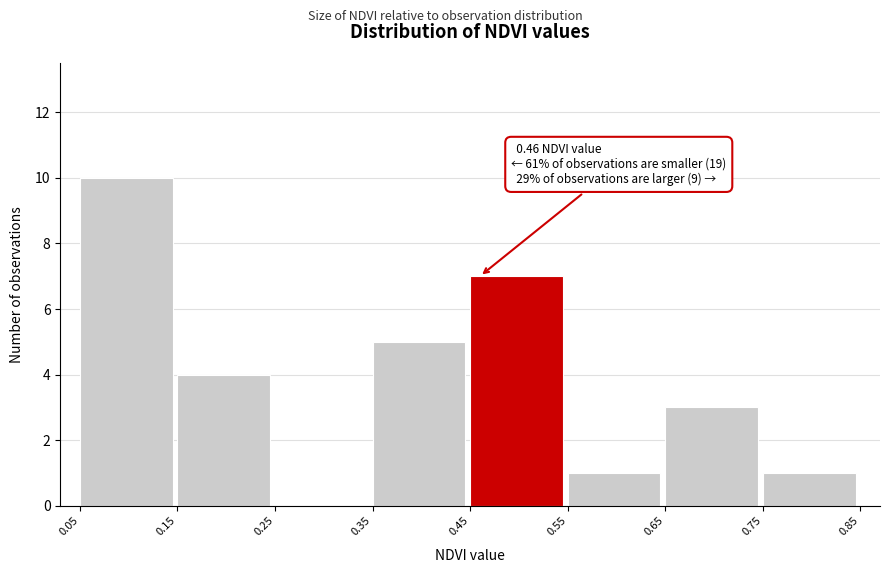

Which range on the x-axis has the tallest bar?

0.05 to 0.15